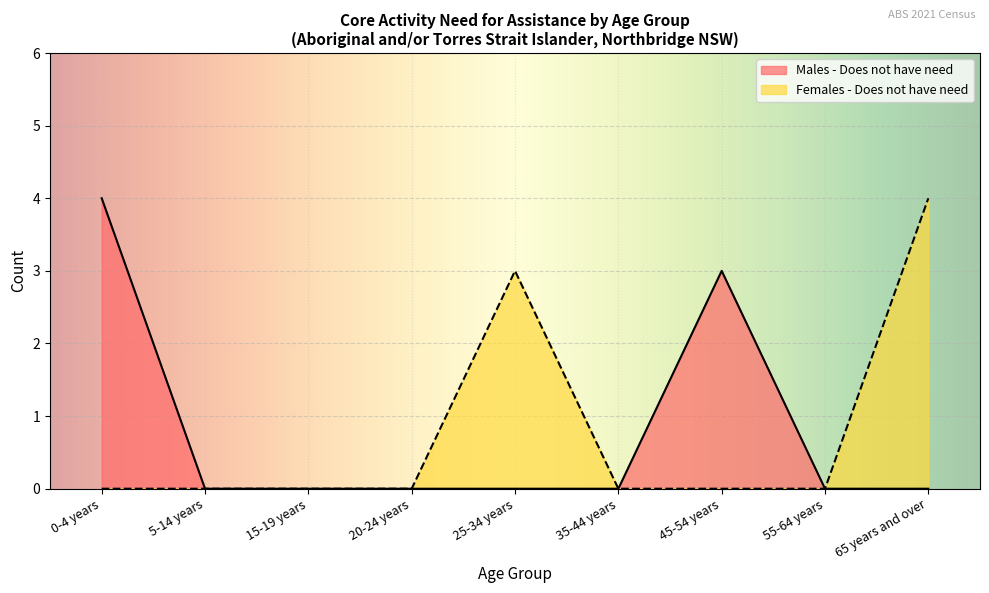

The Males - Does not have need series shows 0 at 25-34 years. True or false?

True